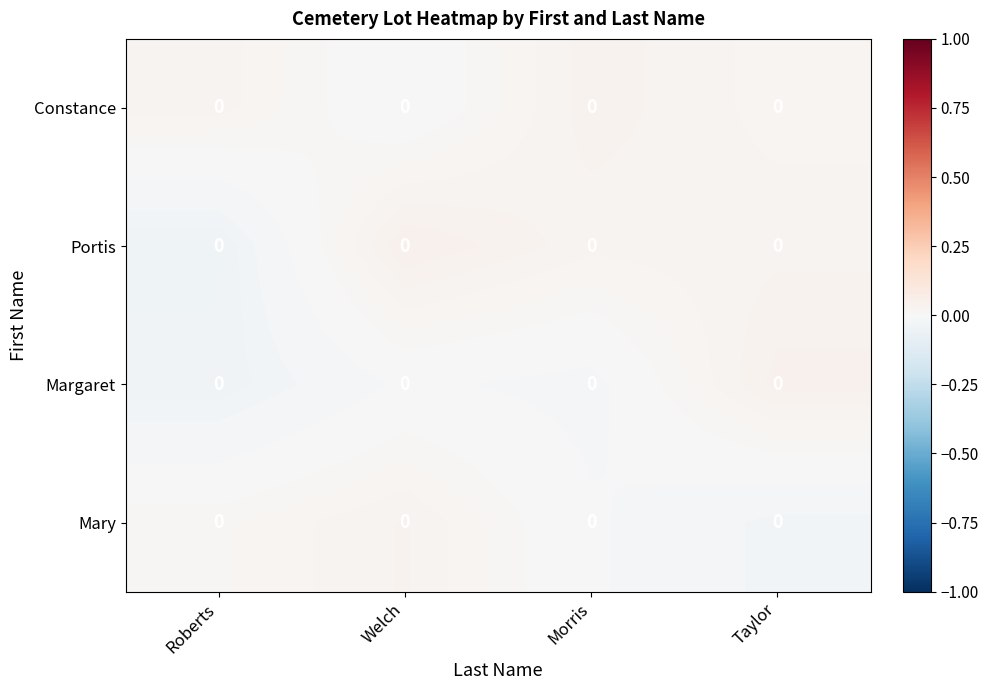

Rank the categories by Portis value from highest to lowest.

Welch, Taylor, Morris, Roberts